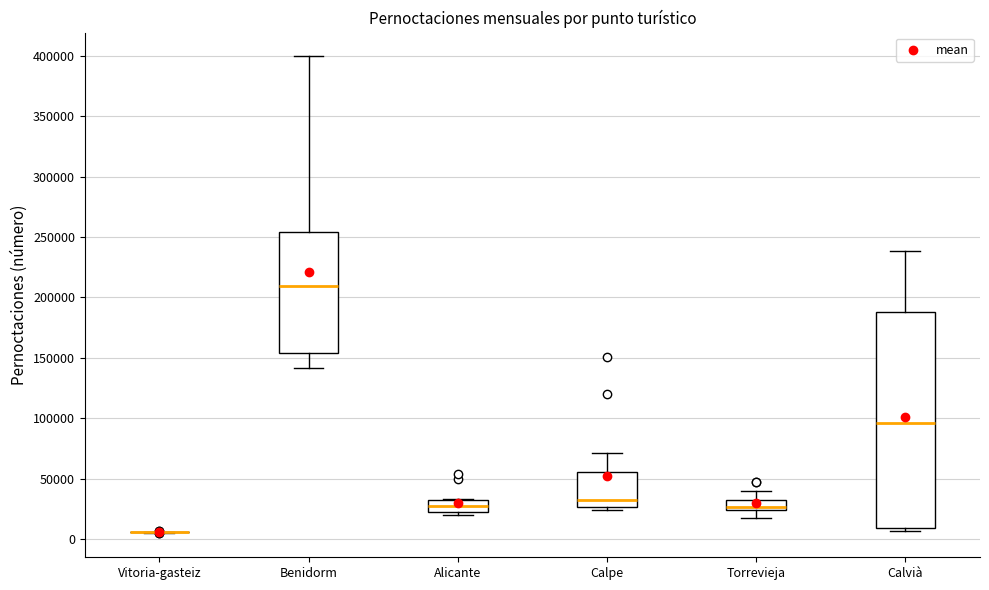

Reading left to right, transcribe this box plot: for each box, give where its median line is, the range the box spans, and where its two whiskers end, as read against the y-axis. The values are not printed on the chart, so give them approximately, as read against the axis.

Vitoria-gasteiz: box collapsed to a line at 5000, whiskers 5000 to 5000
Benidorm: median 210000, box 155000 to 255000, whiskers 140000 to 400000
Alicante: median 25000, box 20000 to 30000, whiskers 20000 (just below the box's lower edge) to 35000
Calpe: median 30000, box 25000 to 55000, whiskers 25000 (just below the box's lower edge) to 70000
Torrevieja: median 25000 (just above the box's lower edge), box 25000 to 30000, whiskers 15000 to 40000
Calvià: median 95000, box 10000 to 190000, whiskers 5000 to 240000